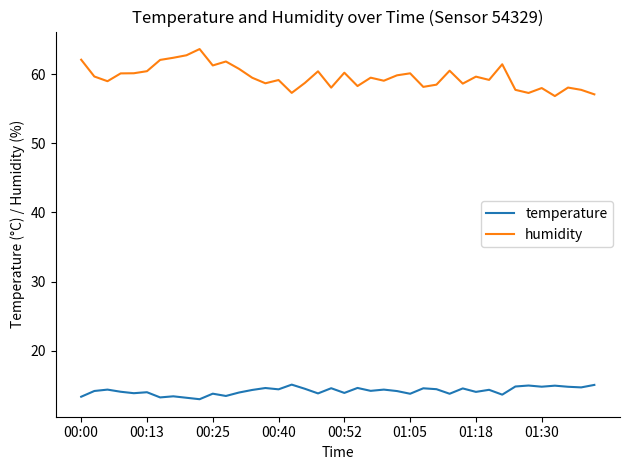

What is the difference between the maximum and minimum values in the humidity series?

6.8